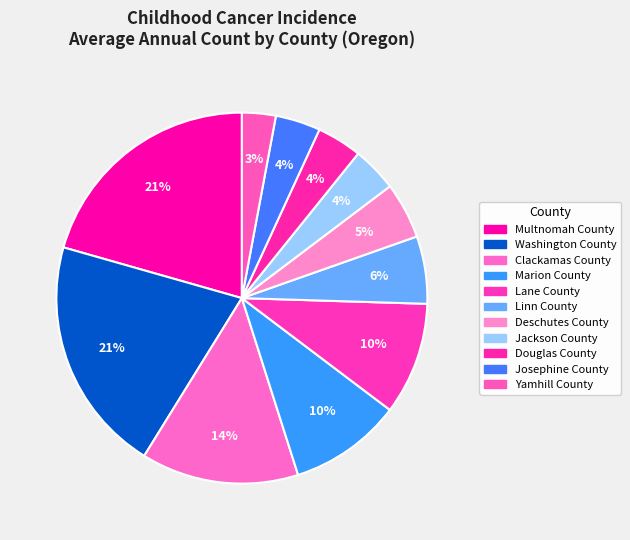

Count the number of slices in the pie.

11